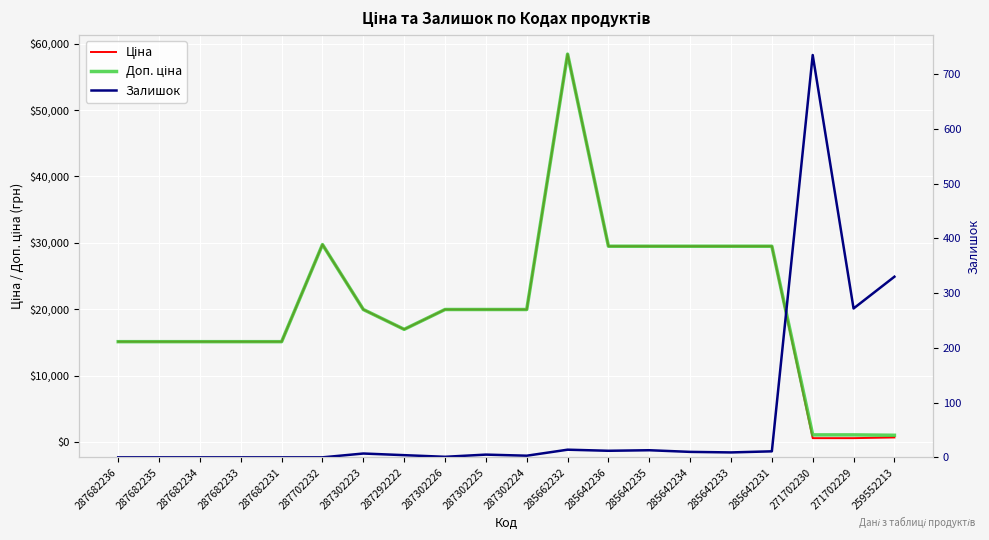

What position from the left is 285642235?

14